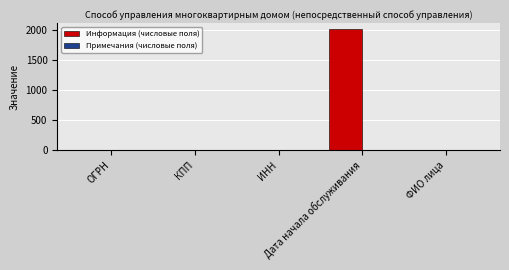

What is the sum of all values?

2015